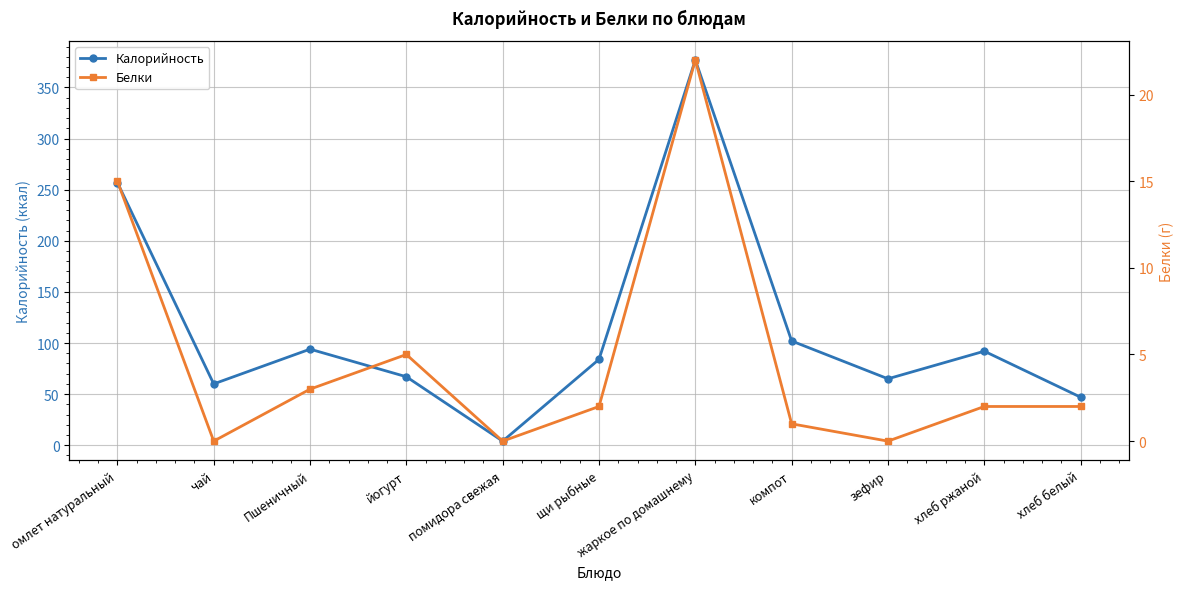

List the series in order of their overall mean, lowest first.

Белки, Калорийность